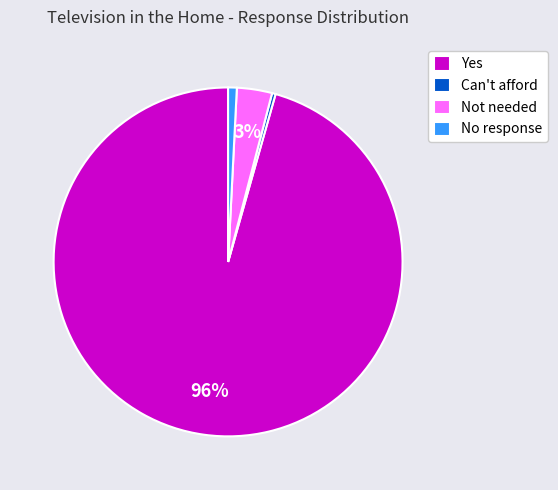

Which category has the biggest portion of the pie?

Yes